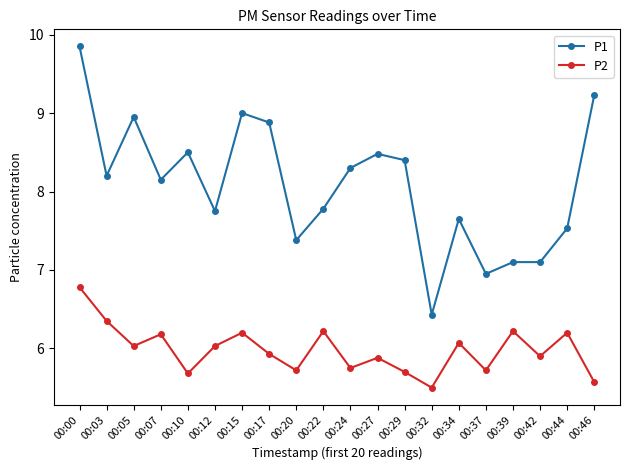

The P1 series shows 6.0 at 00:05. True or false?

False